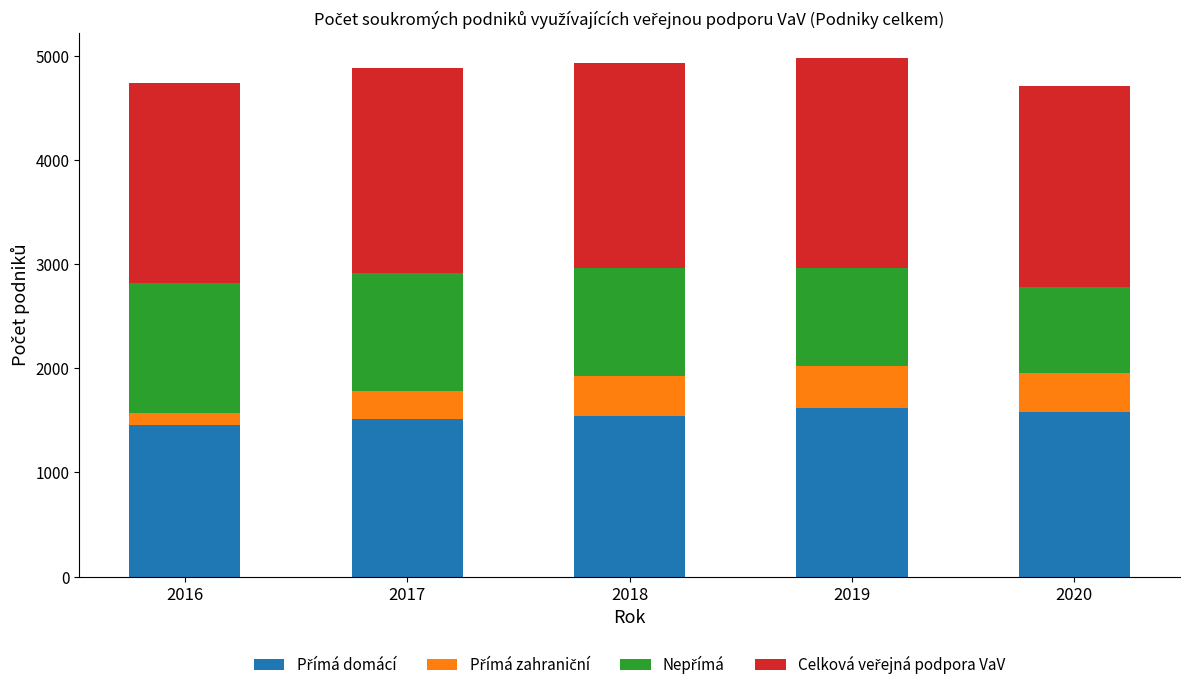

At which category is the sum across all series the highest?

2019